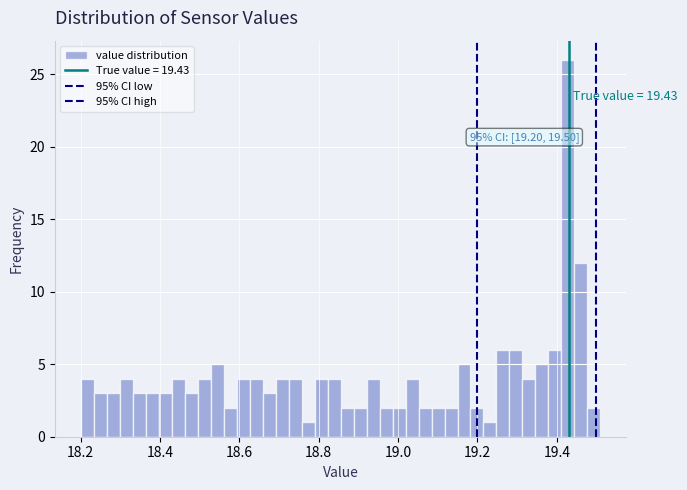

Read against the x-axis, roughly where is the centre of the tallest bar?

19.42